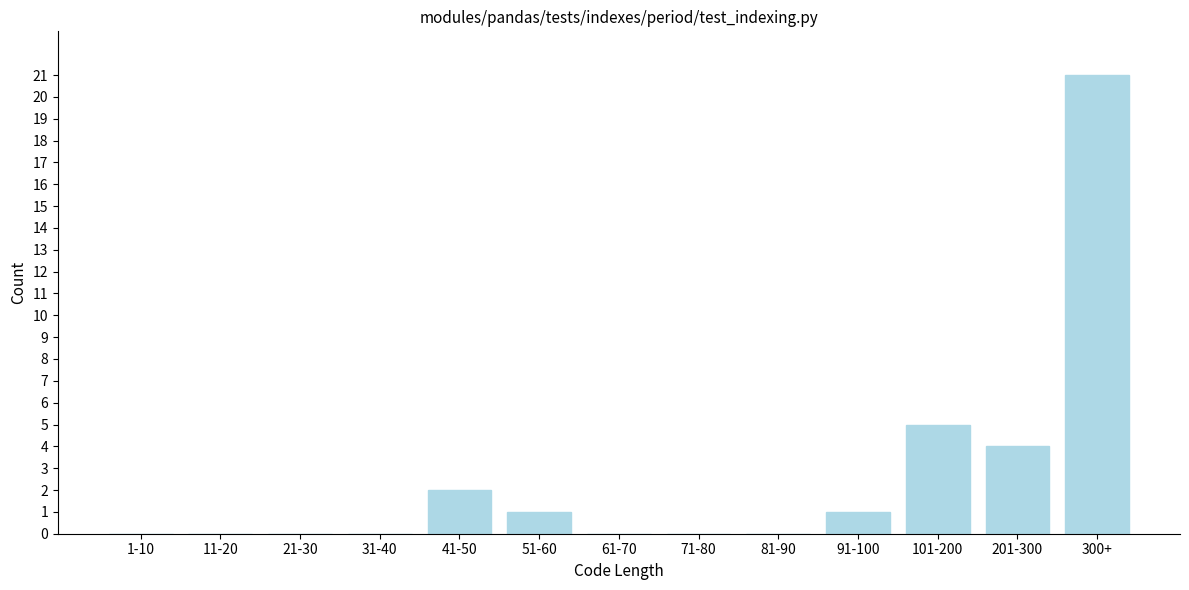

Reading left to right, extract all data points from this chart.

1-10=0	11-20=0	21-30=0	31-40=0	41-50=2	51-60=1	61-70=0	71-80=0	81-90=0	91-100=1	101-200=5	201-300=4	300+=21